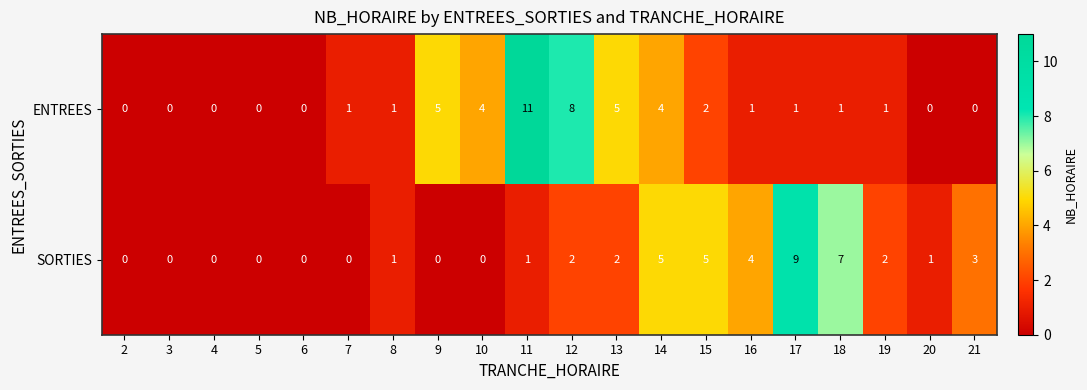

At which label is SORTIES closest to 4?

16